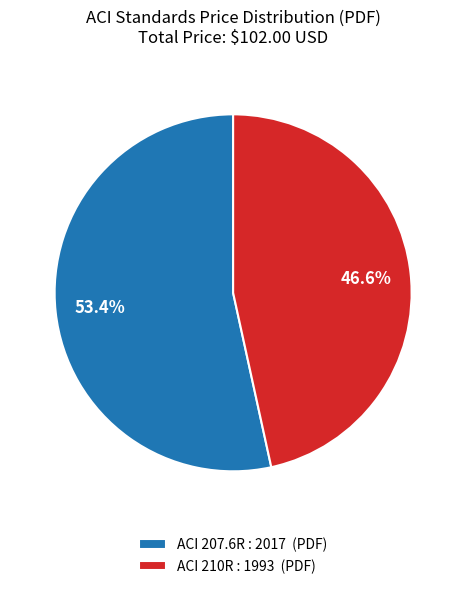

To the nearest percent, what percentage of the pie is ACI 207.6R : 2017?

53%